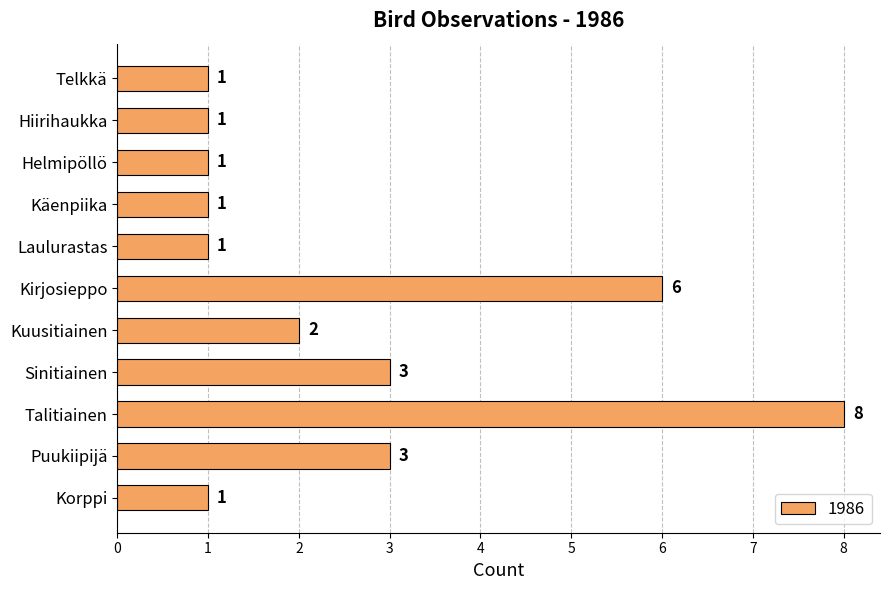

Reading bottom to top, transcribe all the data shown in this chart.

Korppi=1	Puukiipijä=3	Talitiainen=8	Sinitiainen=3	Kuusitiainen=2	Kirjosieppo=6	Laulurastas=1	Käenpiika=1	Helmipöllö=1	Hiirihaukka=1	Telkkä=1